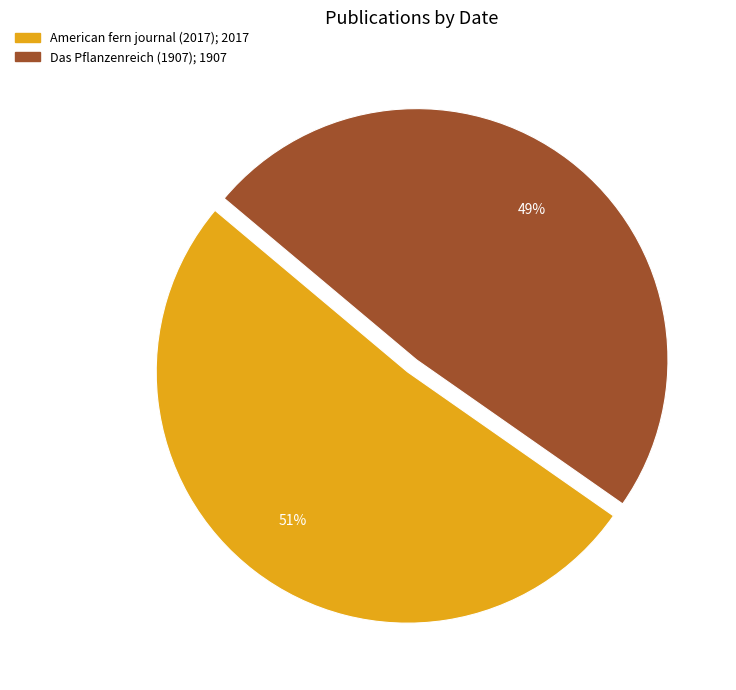

Which has a higher value, Das Pflanzenreich (1907) or American fern journal (2017)?

American fern journal (2017)